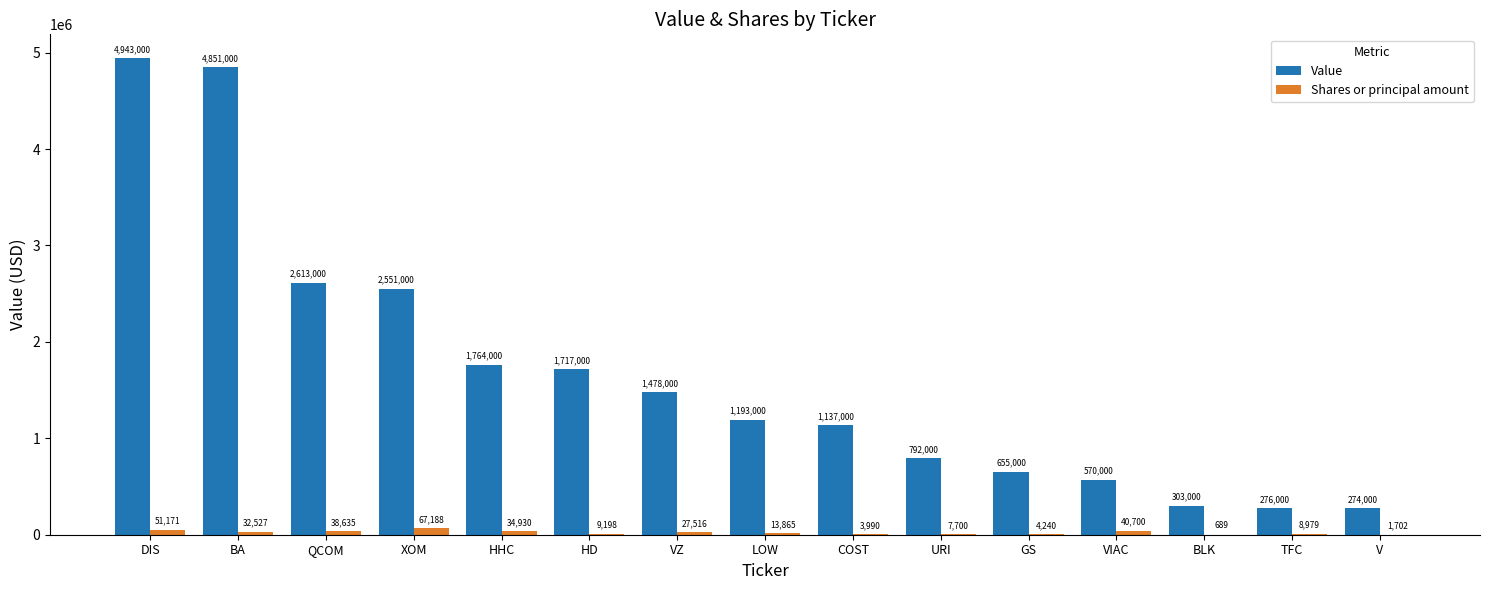

At which label is Shares or principal amount closest to 33938?

HHC